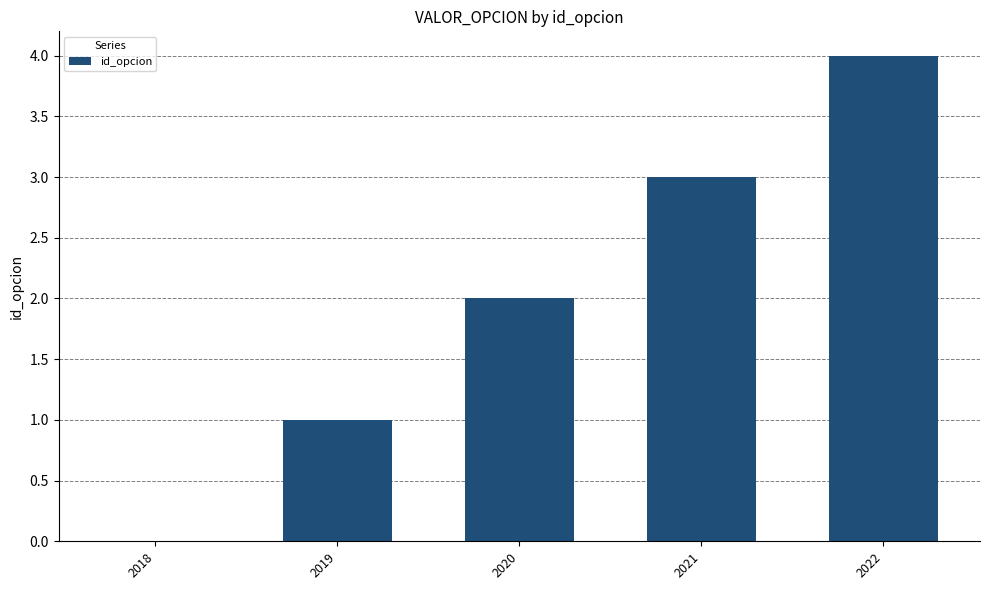

What is the greatest value displayed?

4